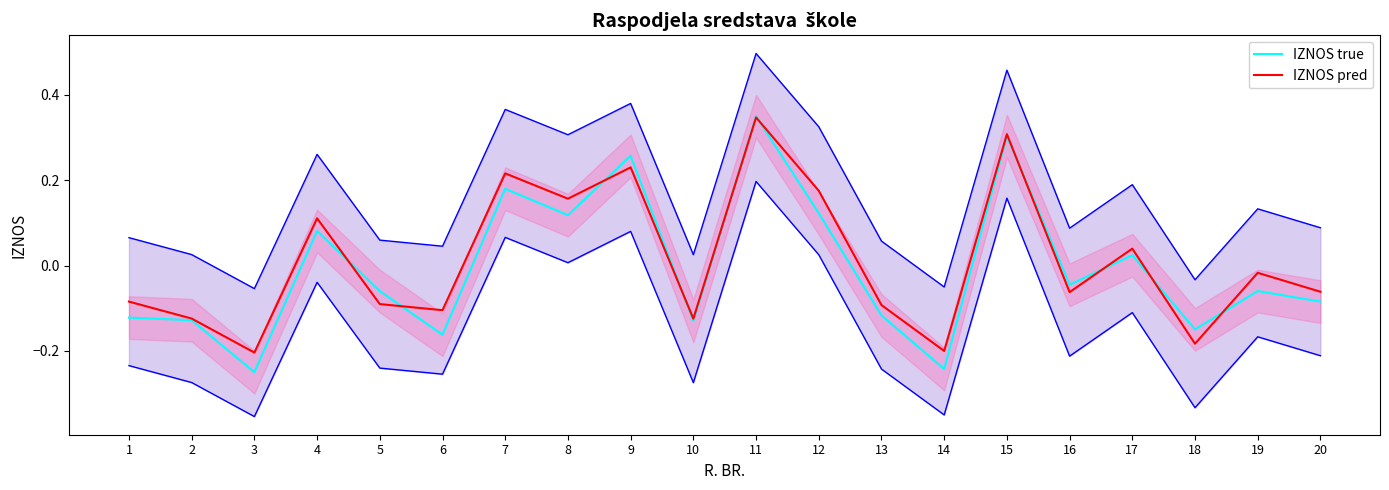

Reading left to right, list all the values displayed in this chart.

IZNOS true: 1=-0.1	2=-0.1	3=-0.2	4=0.1	5=-0.1	6=-0.2	7=0.2	8=0.1	9=0.3	10=-0.1	11=0.3	12=0.1	13=-0.1	14=-0.2	15=0.3	16=-0.0	17=0.0	18=-0.1	19=-0.1	20=-0.1
IZNOS pred: 1=-0.1	2=-0.1	3=-0.2	4=0.1	5=-0.1	6=-0.1	7=0.2	8=0.2	9=0.2	10=-0.1	11=0.3	12=0.2	13=-0.1	14=-0.2	15=0.3	16=-0.1	17=0.0	18=-0.2	19=-0.0	20=-0.1